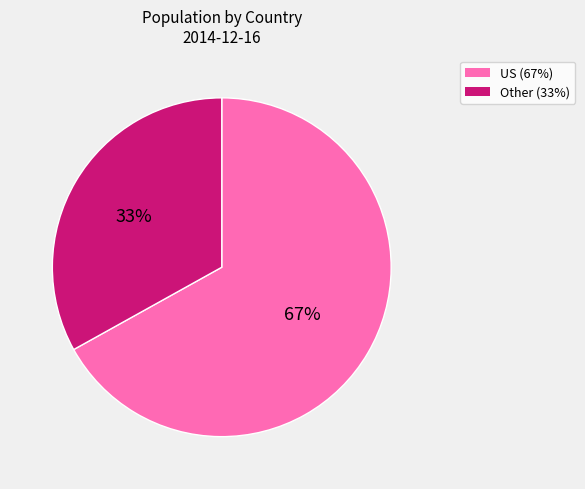

Which category has the biggest portion of the pie?

US (67%)